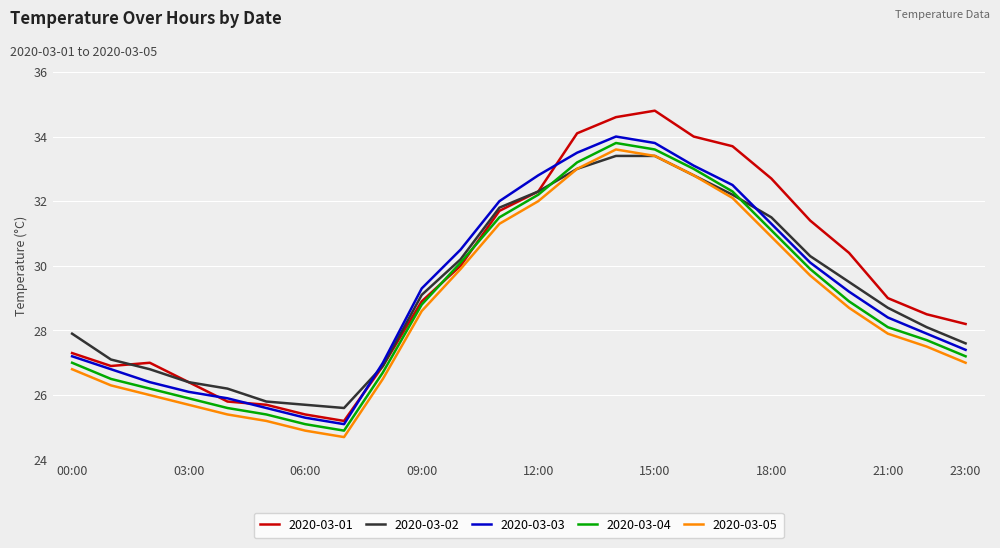

True or false: 2020-03-03 and 2020-03-05 intersect in this chart.

False